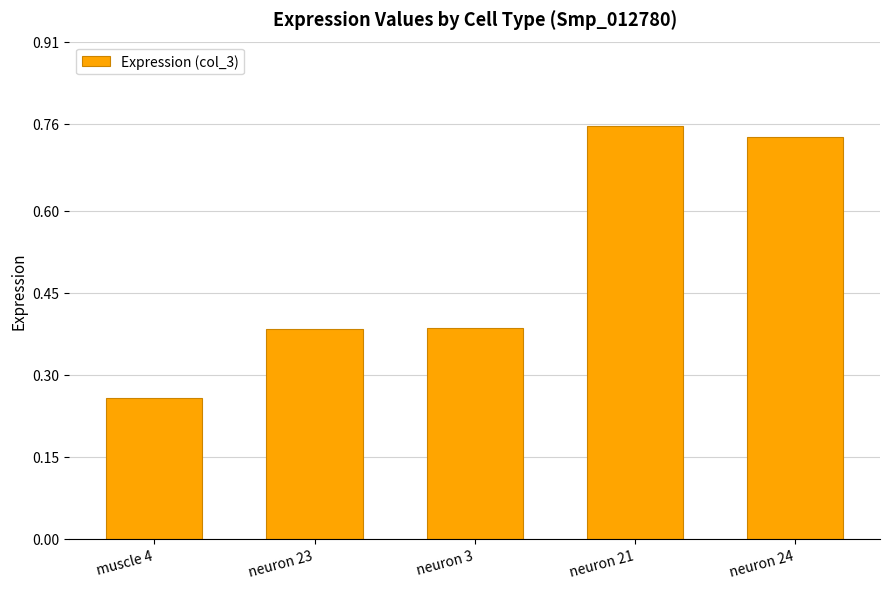

Is it true that the value at neuron 3 is 0.5?

False